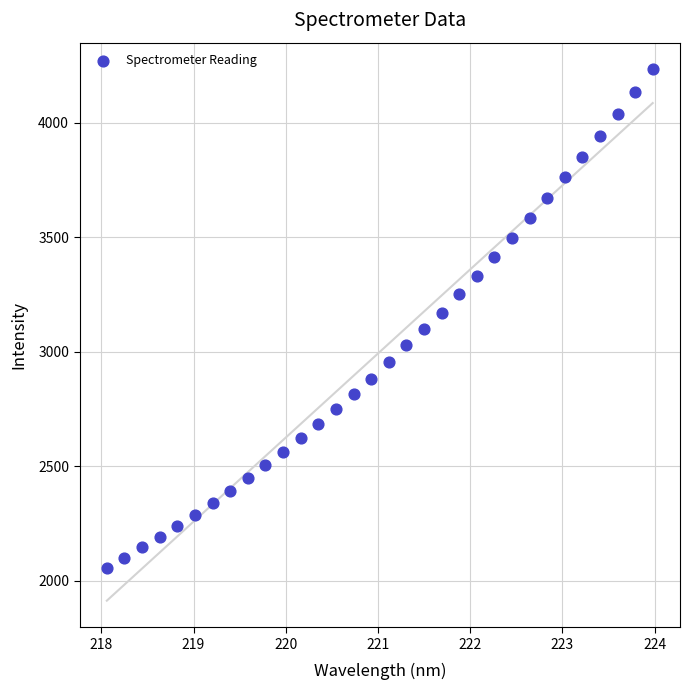

What is the range of X values (max minus min)?

5.9